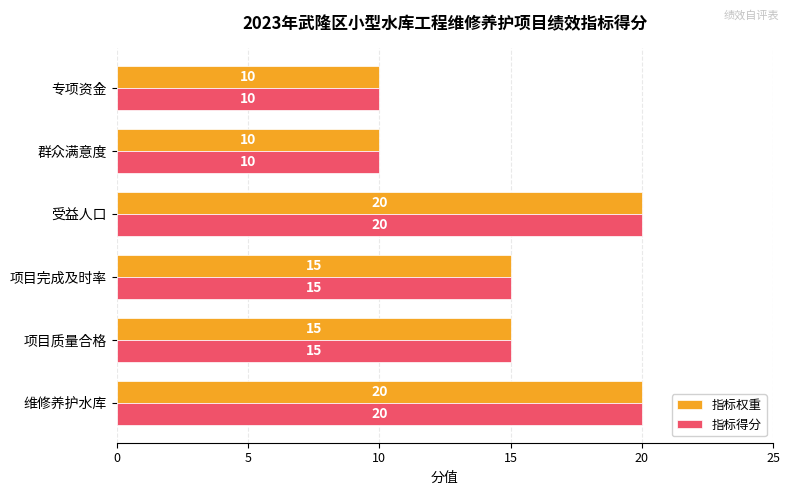

How many data points in 指标权重 are less than 15?

2